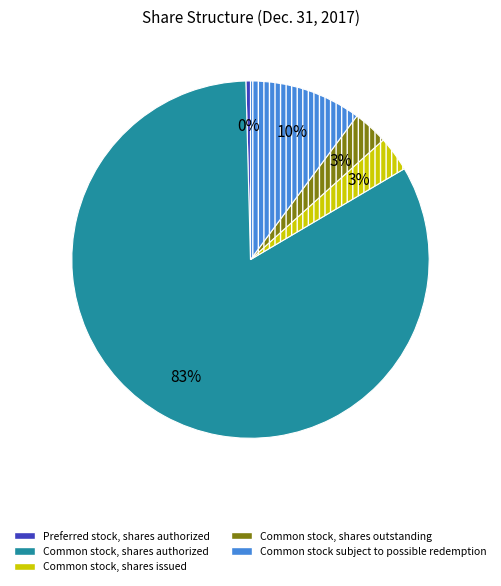

What percentage is the Common stock subject to possible redemption slice, to the nearest percent?

10%